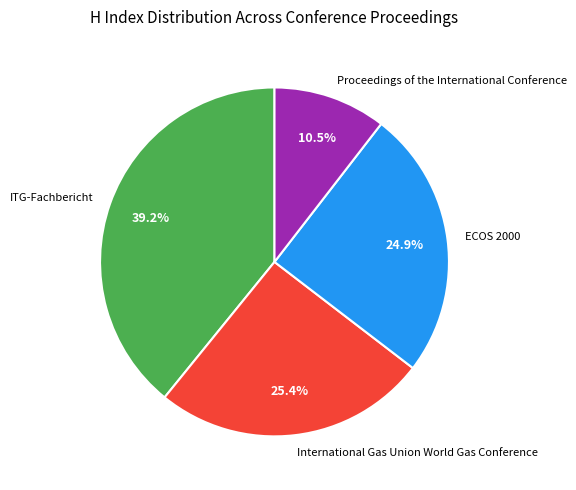

How many slices are in this pie chart?

4